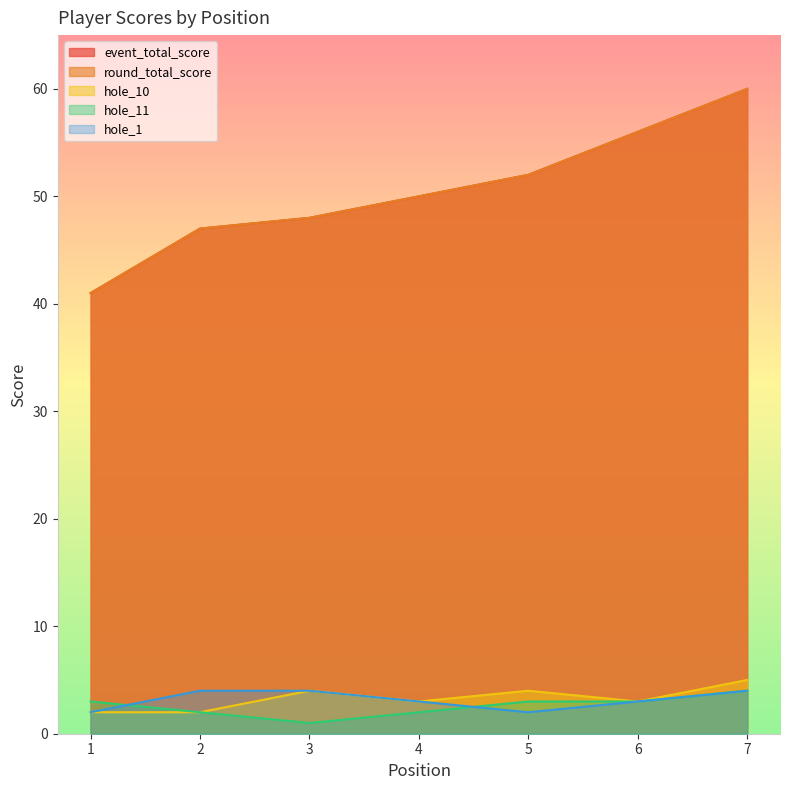

The value of hole_1 at 6 is 3. True or false?

True